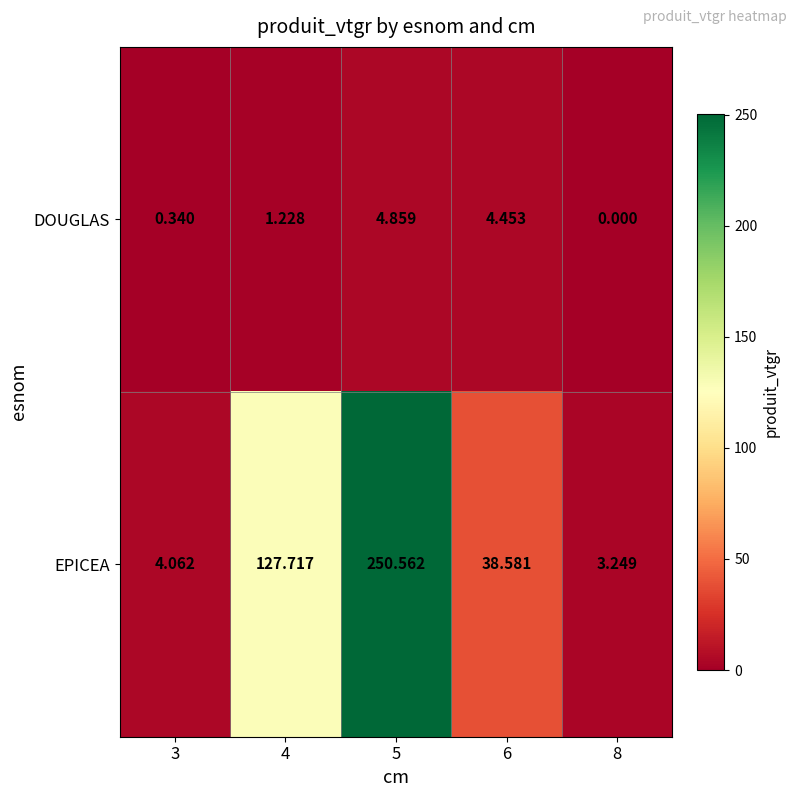

List the series in order of their peak value, highest first.

EPICEA, DOUGLAS